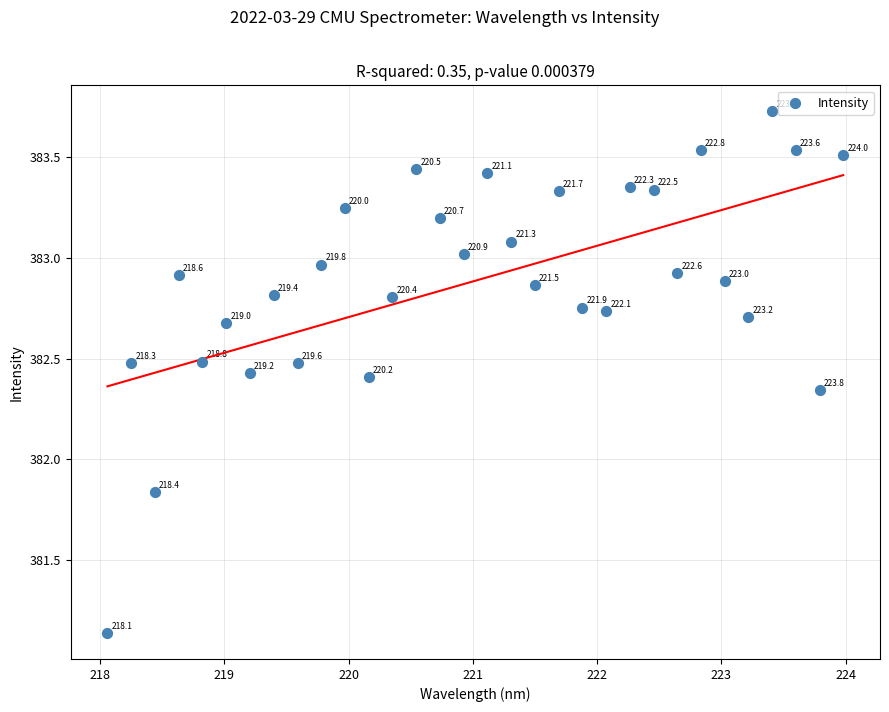

What is the range of X values (max minus min)?

5.9